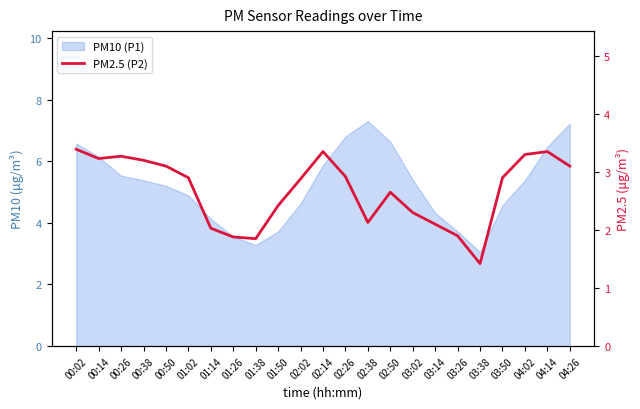

True or false: the data shows 2.2 at 02:14.

False